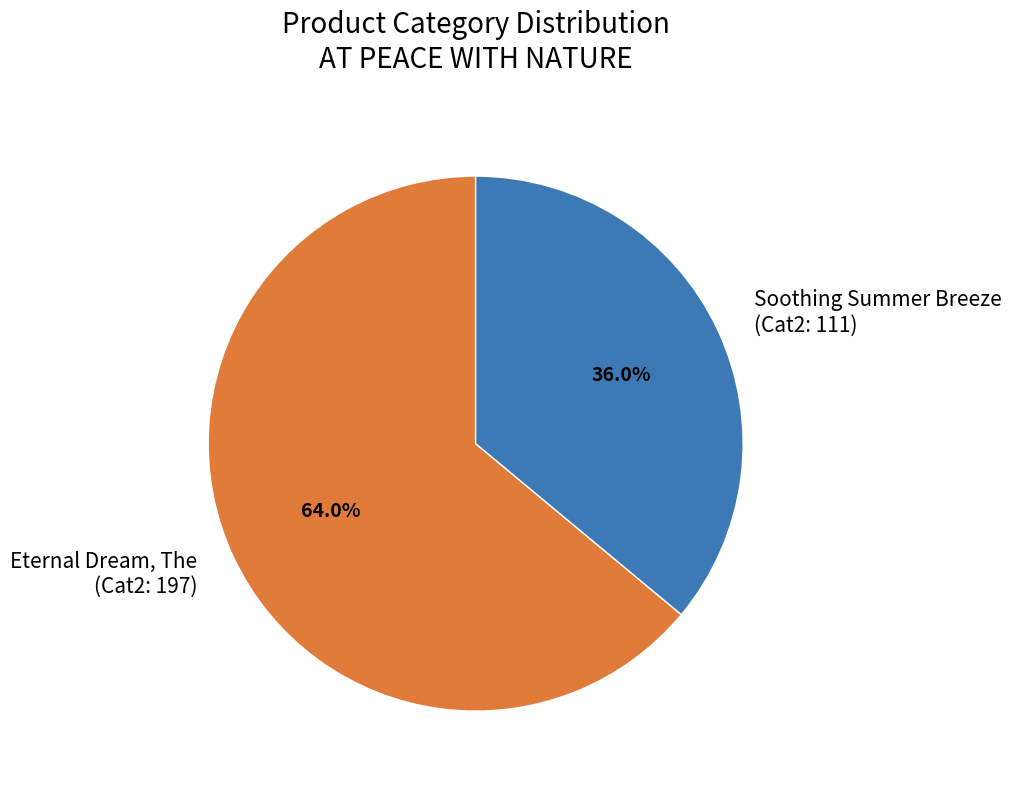

Do Eternal Dream, The (Cat2: 197) and Soothing Summer Breeze (Cat2: 111) together represent more than half of the pie?

Yes